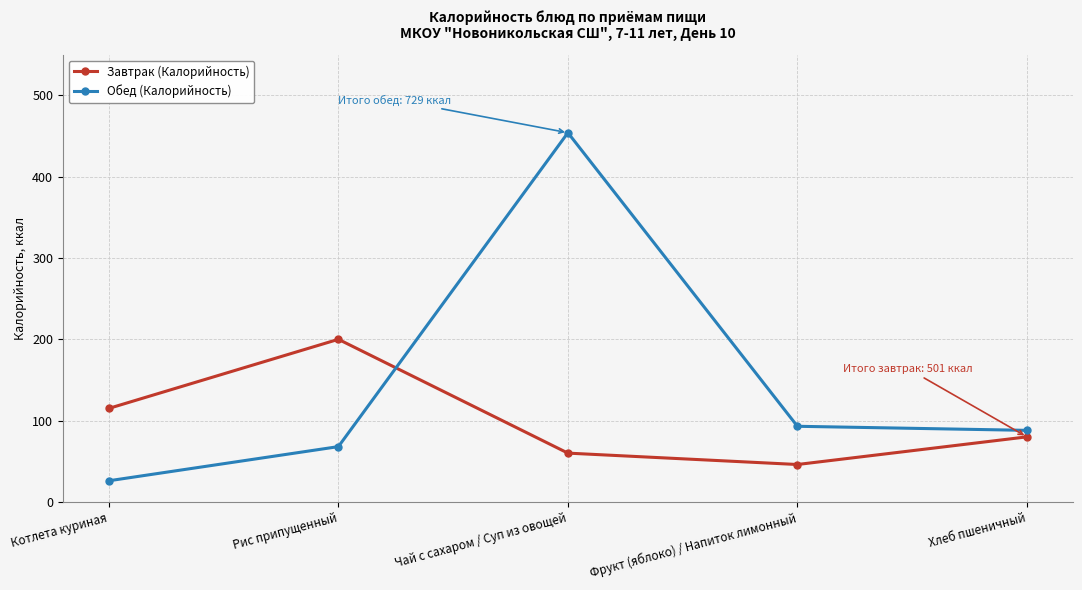

How many data points does each series have?

5